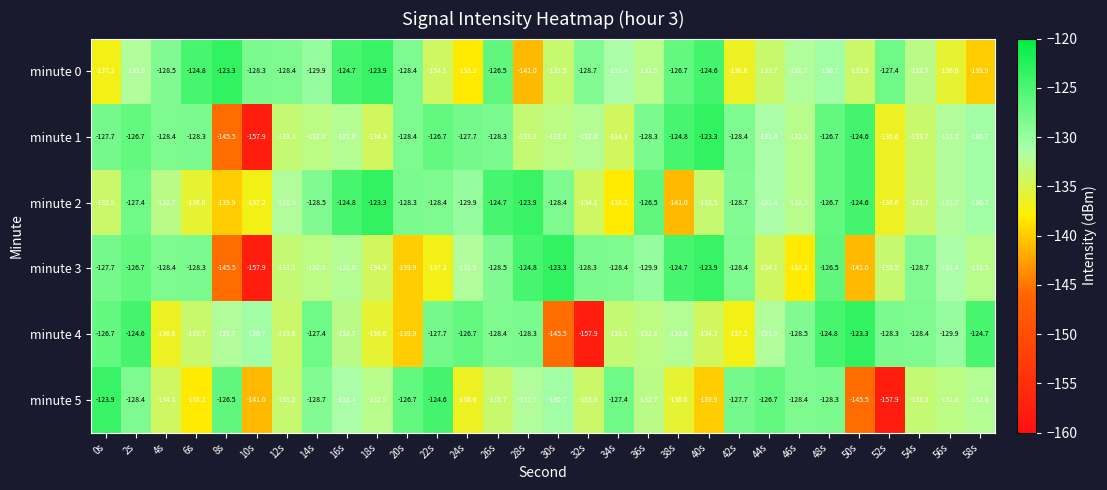

True or false: minute 5 has a value of -190.9 at 6s.

False